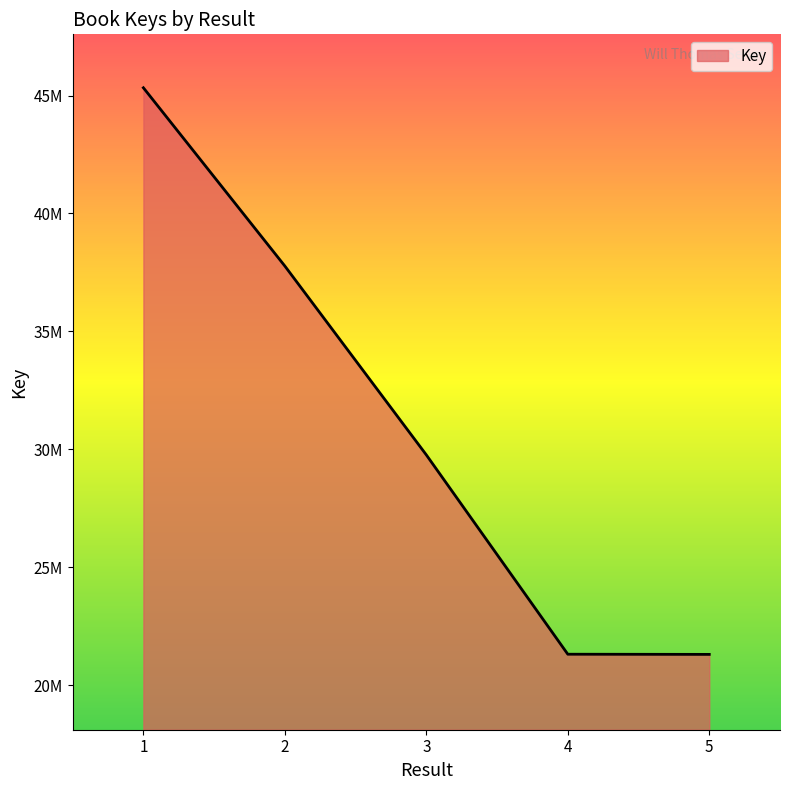

What is the average value?

31092199